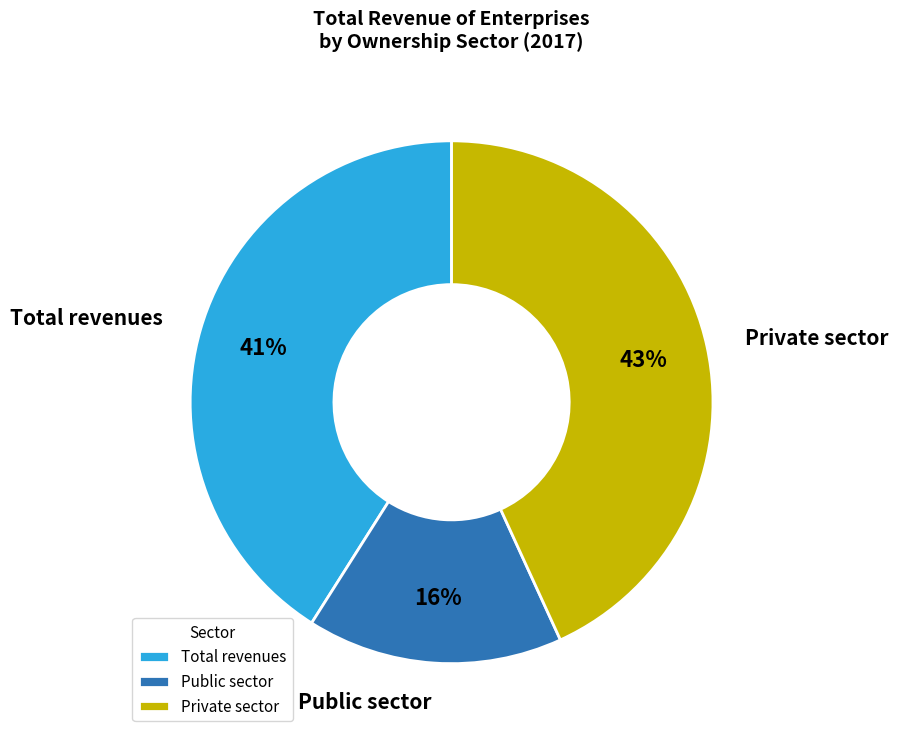

Does Public sector account for over 50% of the chart?

No